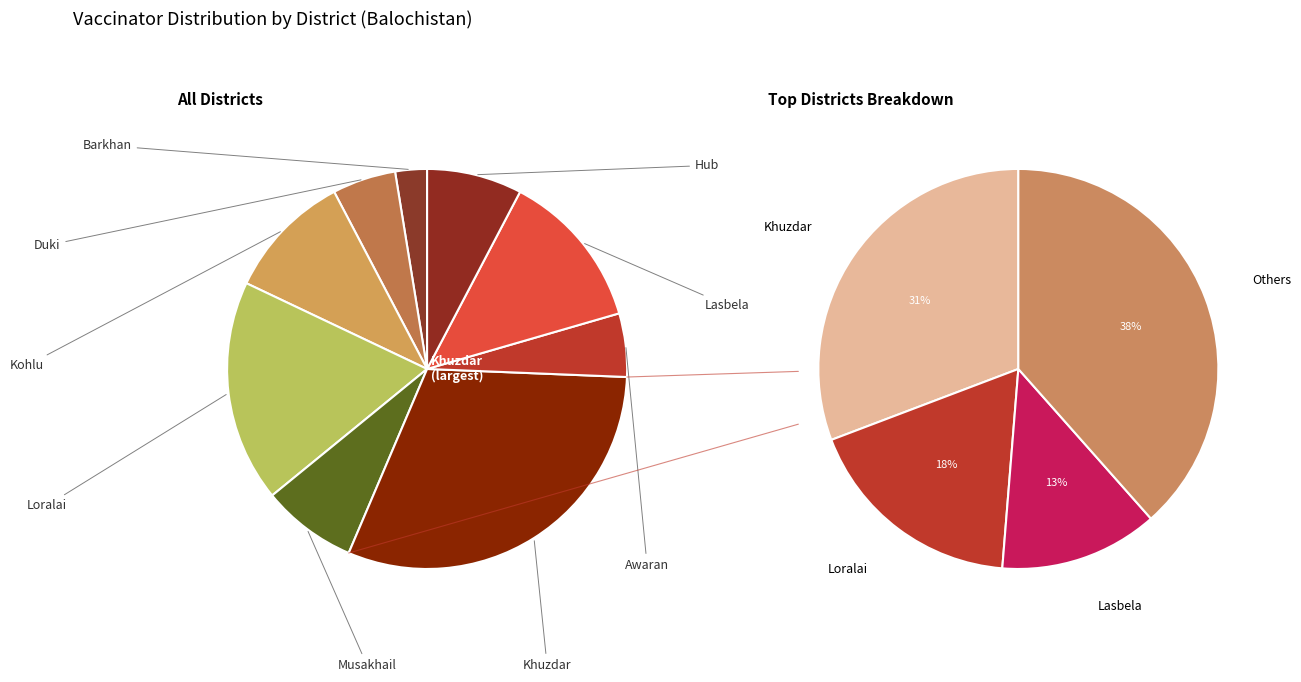

Which category has the smallest portion of the pie?

Barkhan